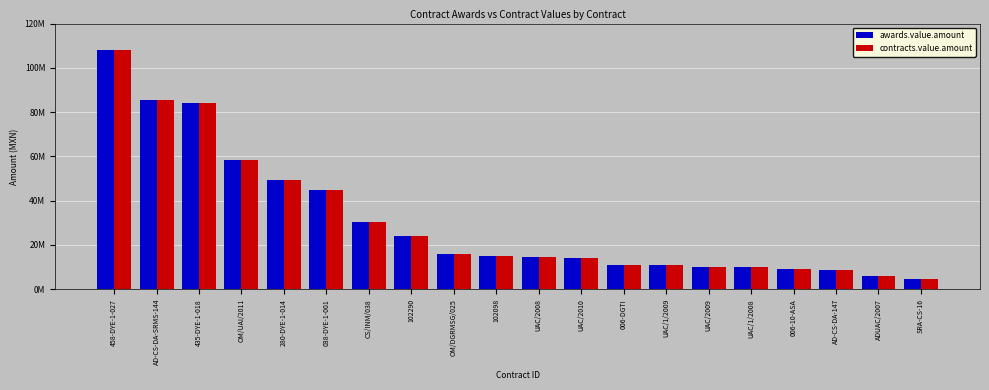

What is the label of the 10th bar from the right?

UAC/2008